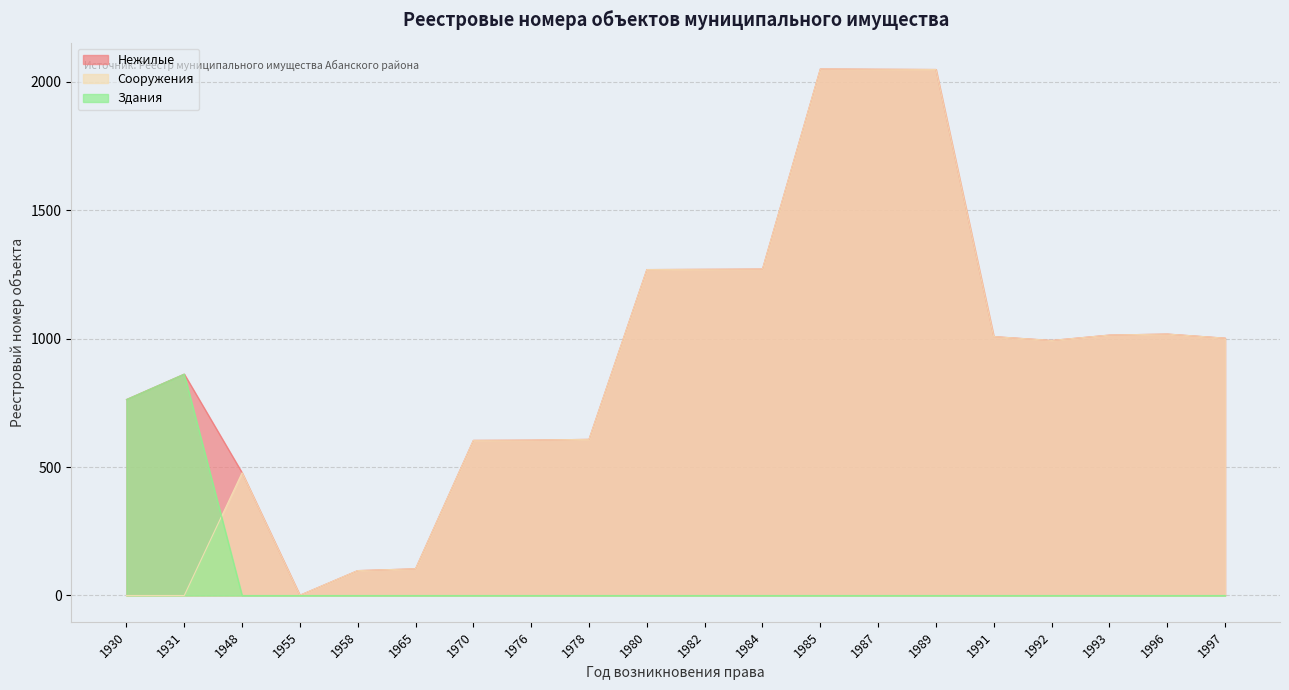

True or false: Здания has more than 2 points higher than both neighbors.

False